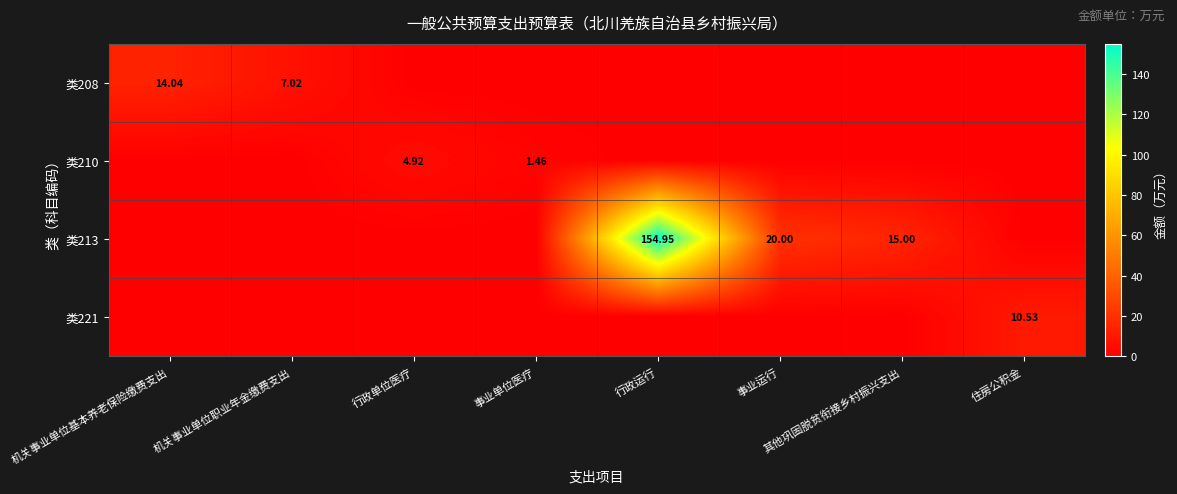

What is the sum of the 类213 values at 机关事业单位基本养老保险缴费支出 and 其他巩固脱贫衔接乡村振兴支出?

15.0